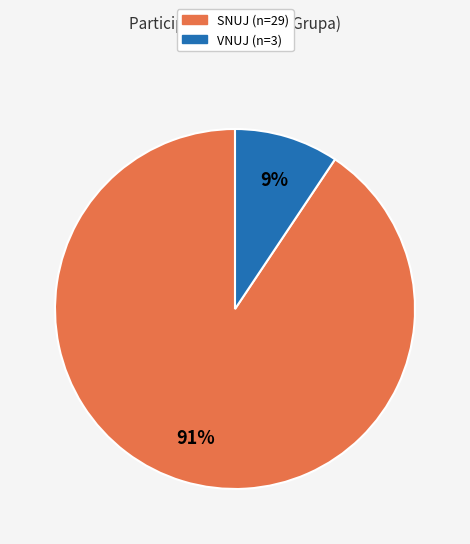

What is the largest slice in the pie chart?

SNUJ